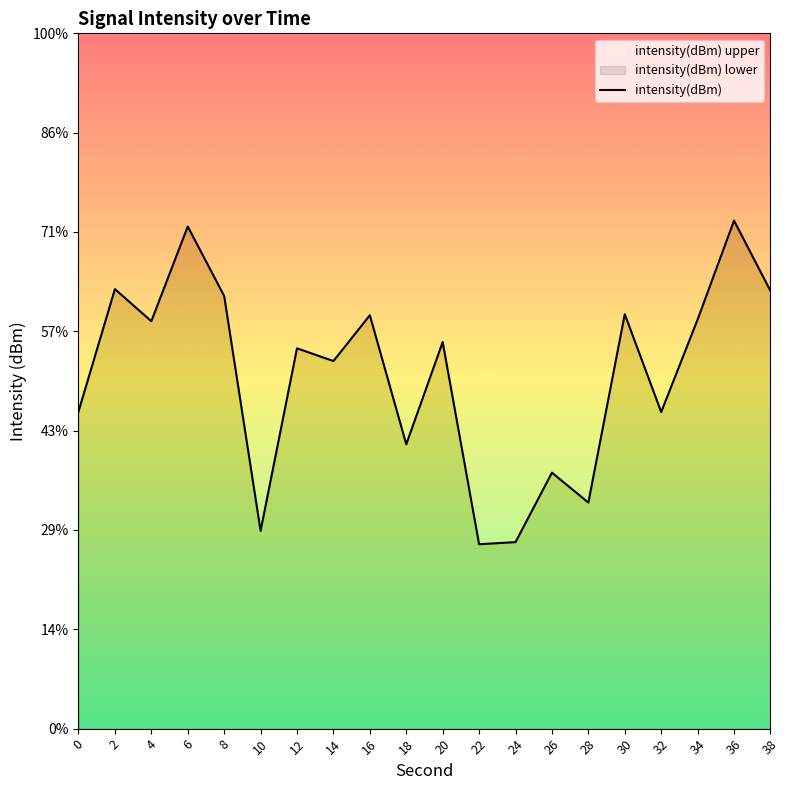

What is the sum of the values at 0 and 18?

-259.7